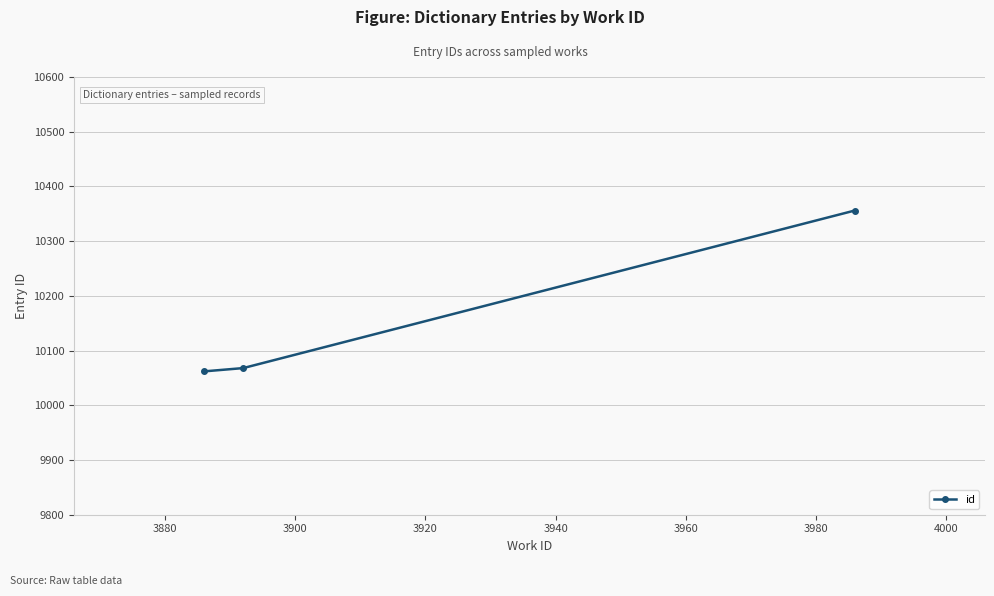

What is the minimum value shown in the chart?

10062